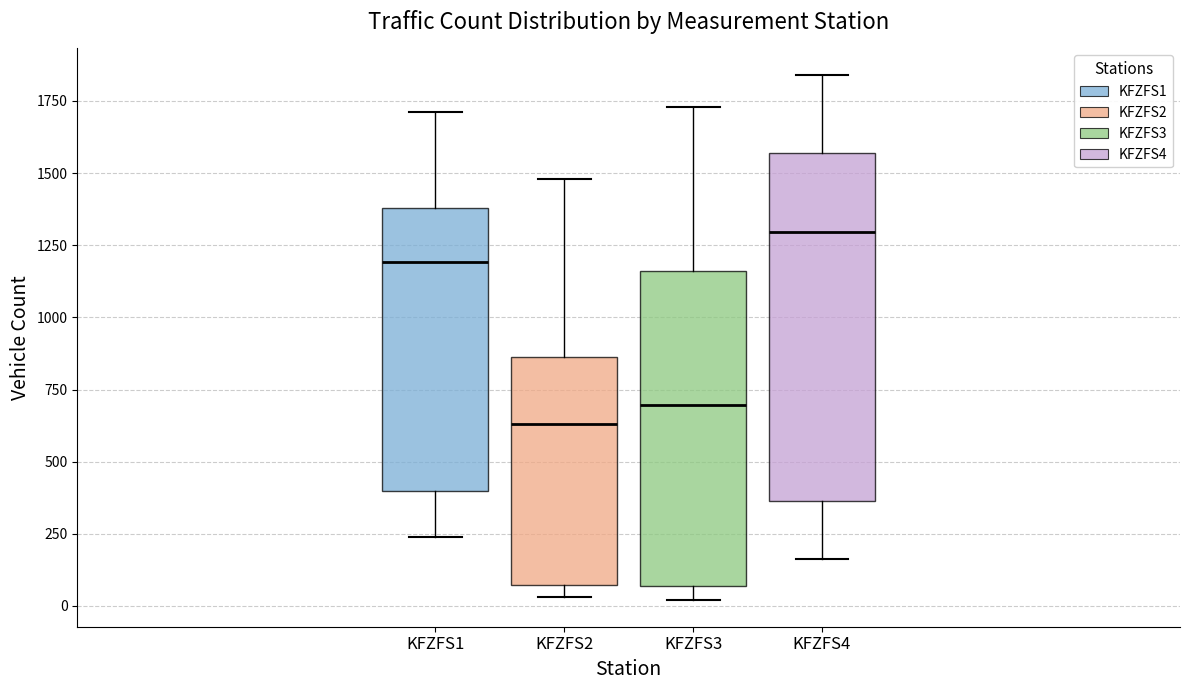

Reading left to right, transcribe this box plot: for each box, give where its median line is, the range the box spans, and where its two whiskers end, as read against the y-axis. The values are not printed on the chart, so give them approximately, as read against the axis.

KFZFS1: median 1200, box 400 to 1400, whiskers 250 to 1700
KFZFS2: median 650, box 50 to 850, whiskers 50 (just below the box's lower edge) to 1500
KFZFS3: median 700, box 50 to 1150, whiskers 0 to 1750
KFZFS4: median 1300, box 350 to 1550, whiskers 150 to 1850